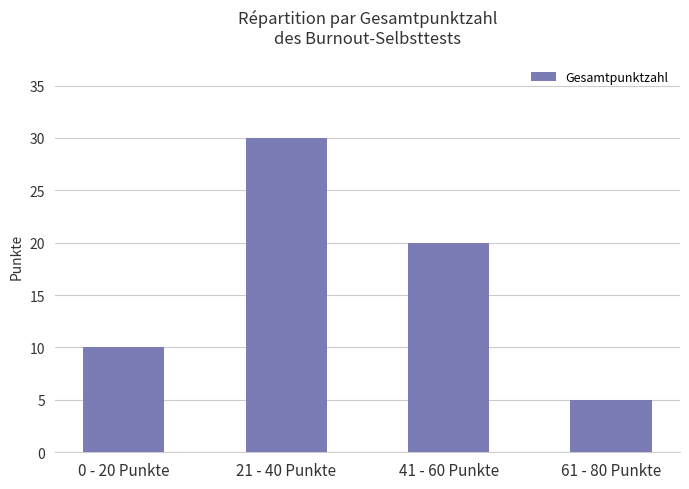

Rank the categories by value from lowest to highest.

61 - 80 Punkte, 0 - 20 Punkte, 41 - 60 Punkte, 21 - 40 Punkte